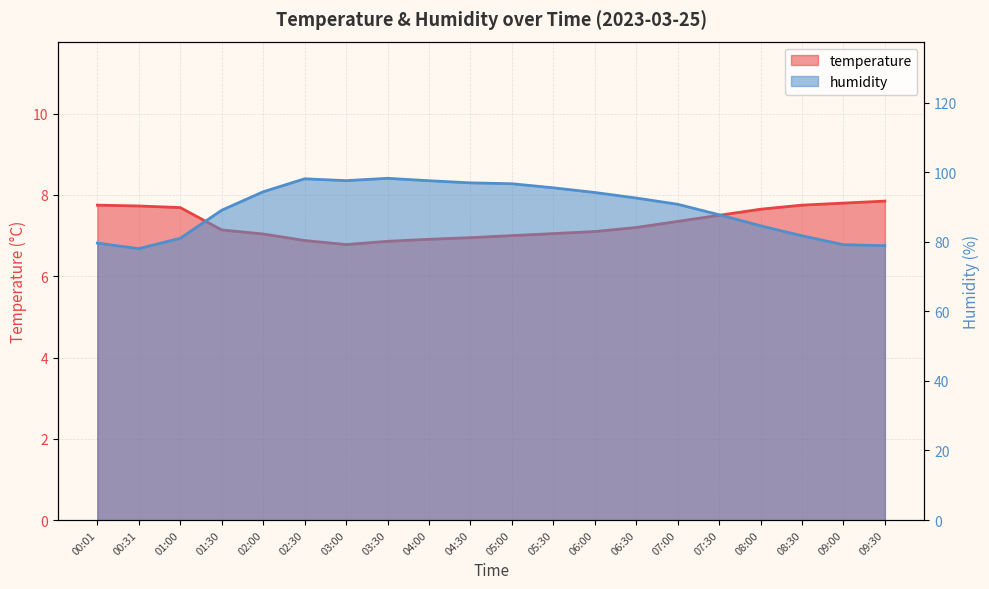

Where does the humidity series first go above 92?

02:00